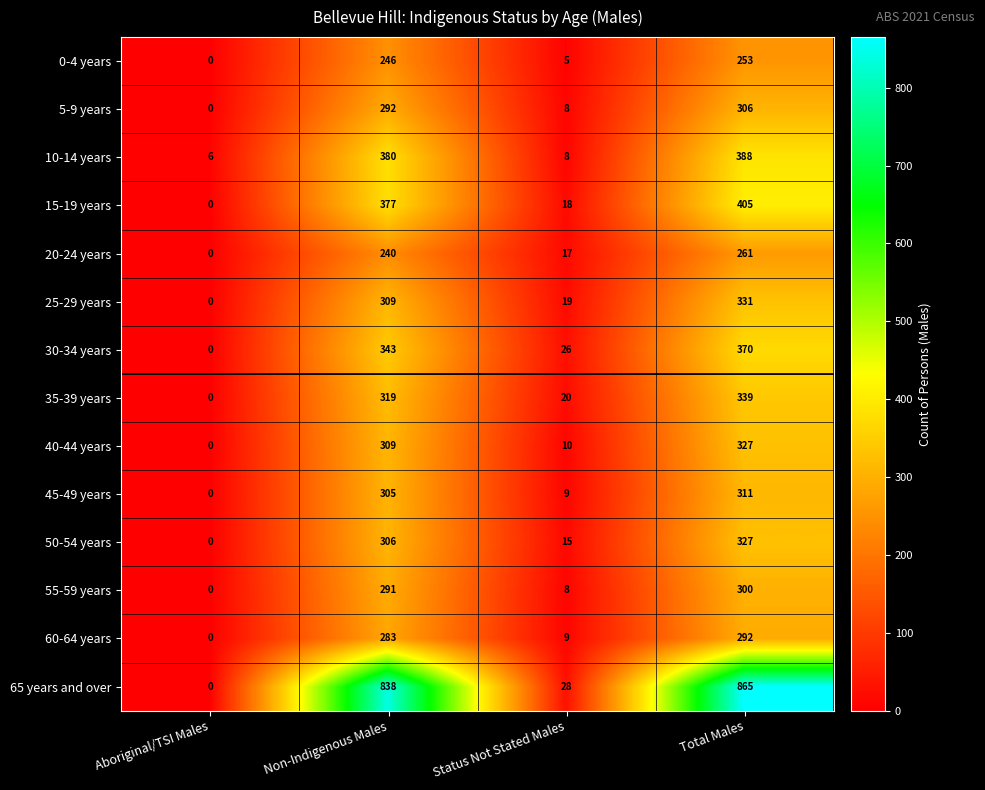

Rank the categories by 40-44 years value from highest to lowest.

Total Males, Non-Indigenous Males, Status Not Stated Males, Aboriginal/TSI Males